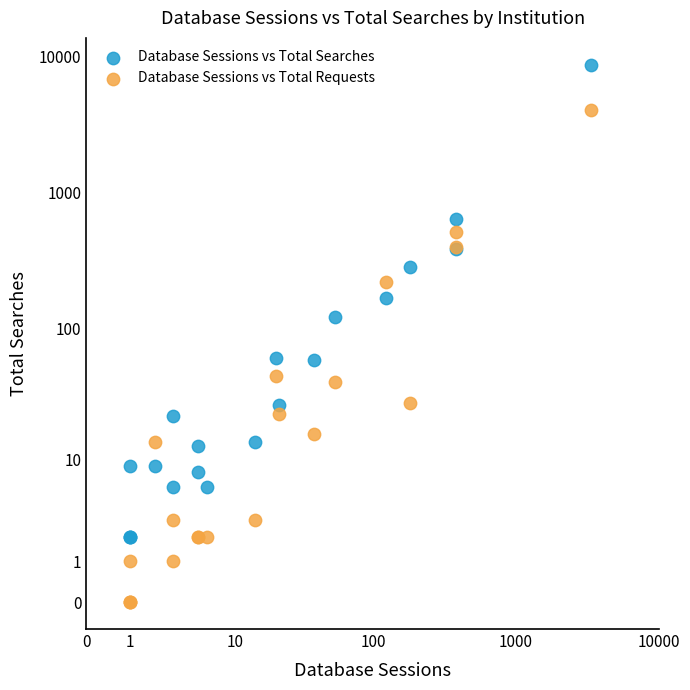

What are all the series names shown in the legend?

Database Sessions vs Total Searches, Database Sessions vs Total Requests